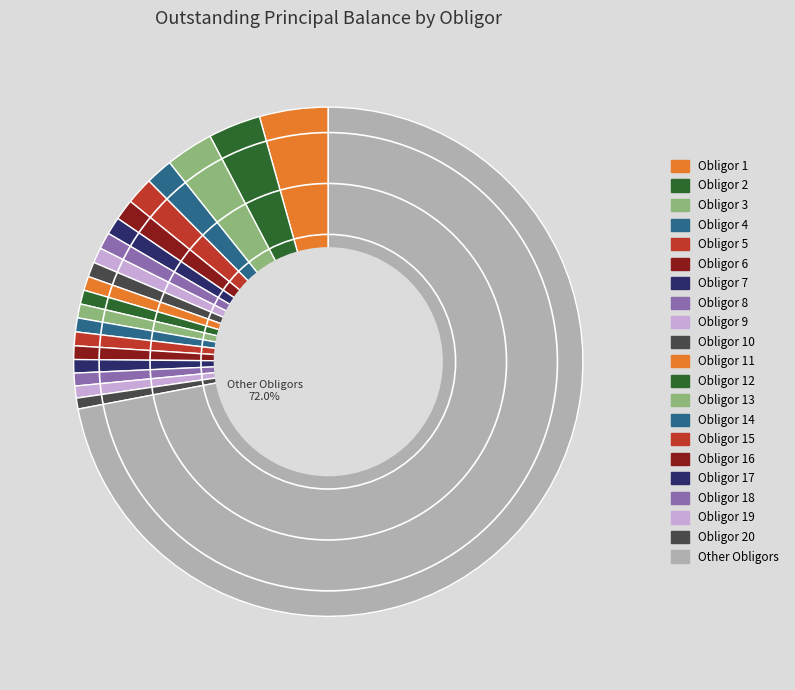

Count the number of slices in the pie.

21